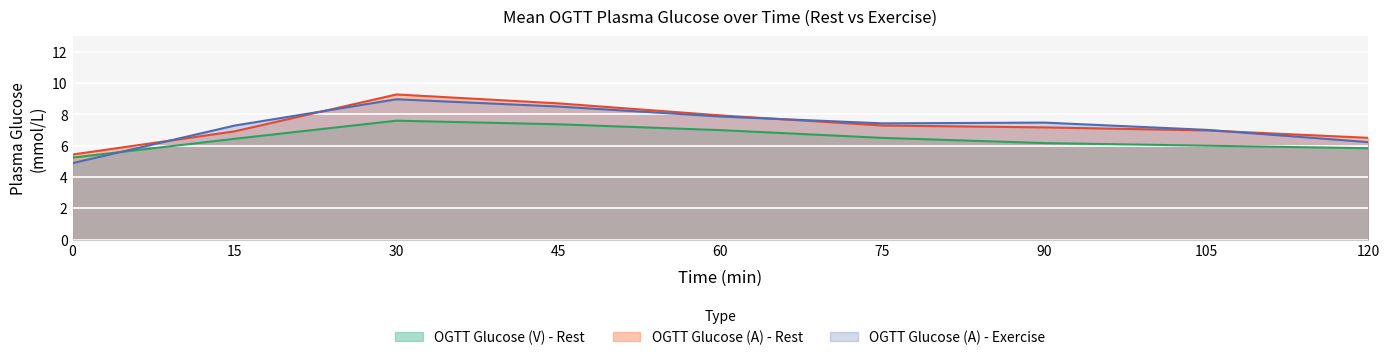

Is it true that OGTT Glucose (A) - Rest equals 1.8 at 75?

False